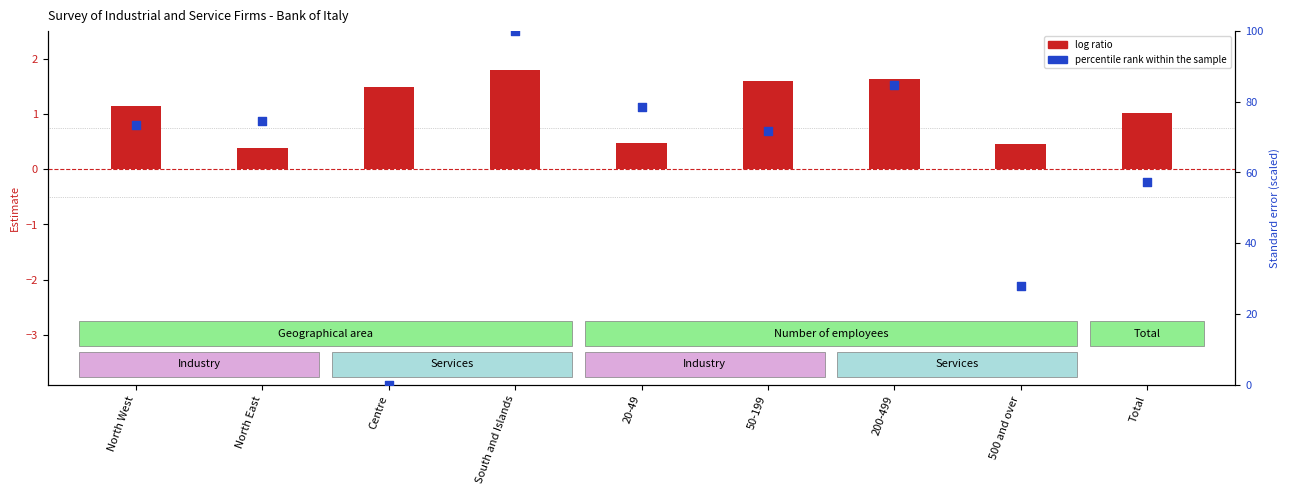

What is the total value across all series at 50-199?

73.5